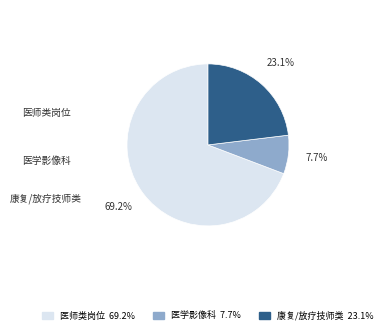

Is there a majority slice in this chart?

Yes